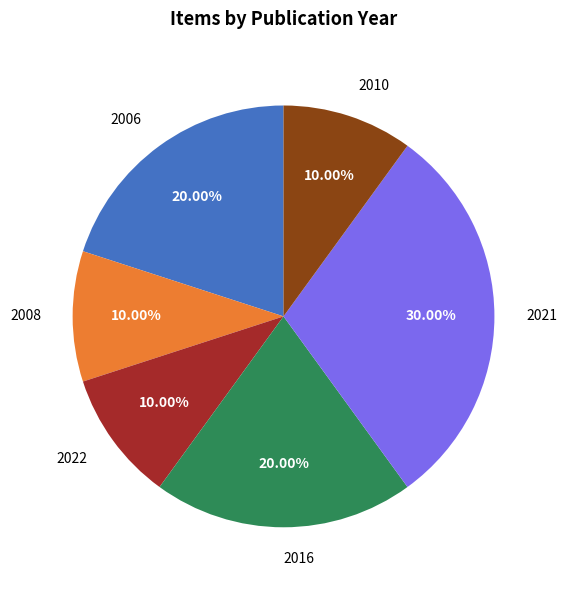

Combined, do 2006 and 2010 account for over 50%?

No